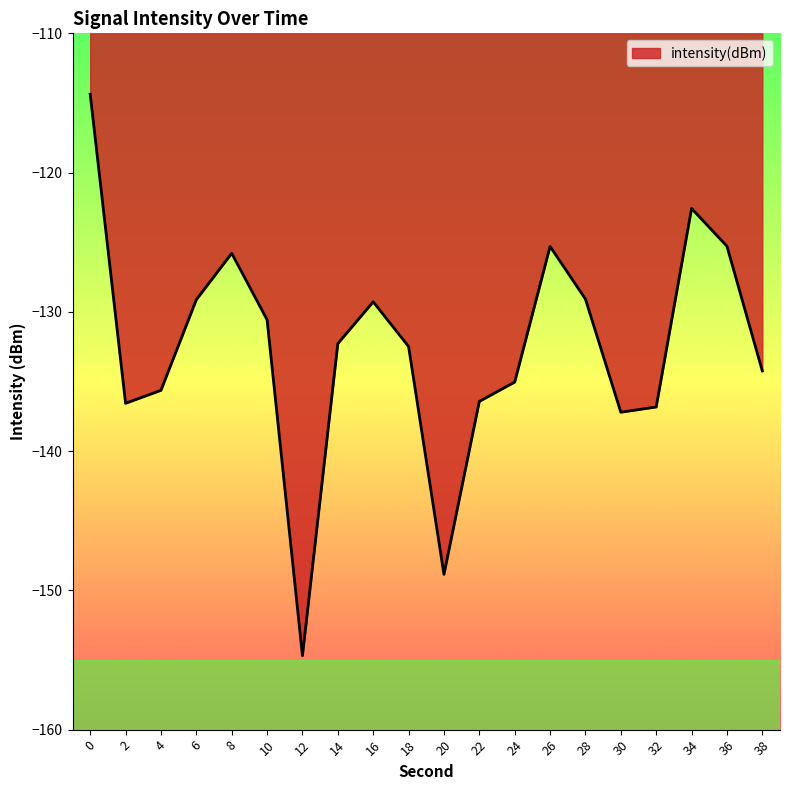

What is the smallest value displayed?

-154.7